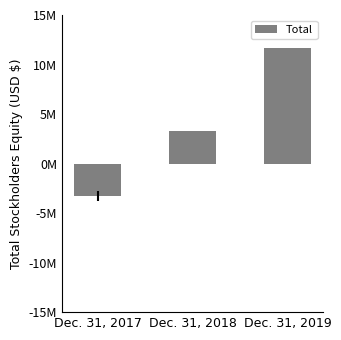

Are the bars horizontal?

No